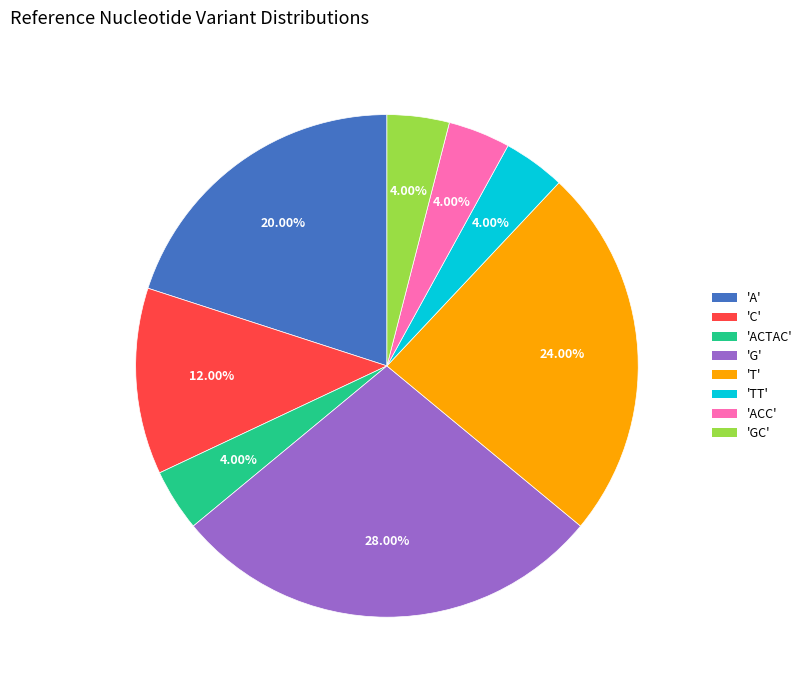

Is 'A' the majority of the pie?

No